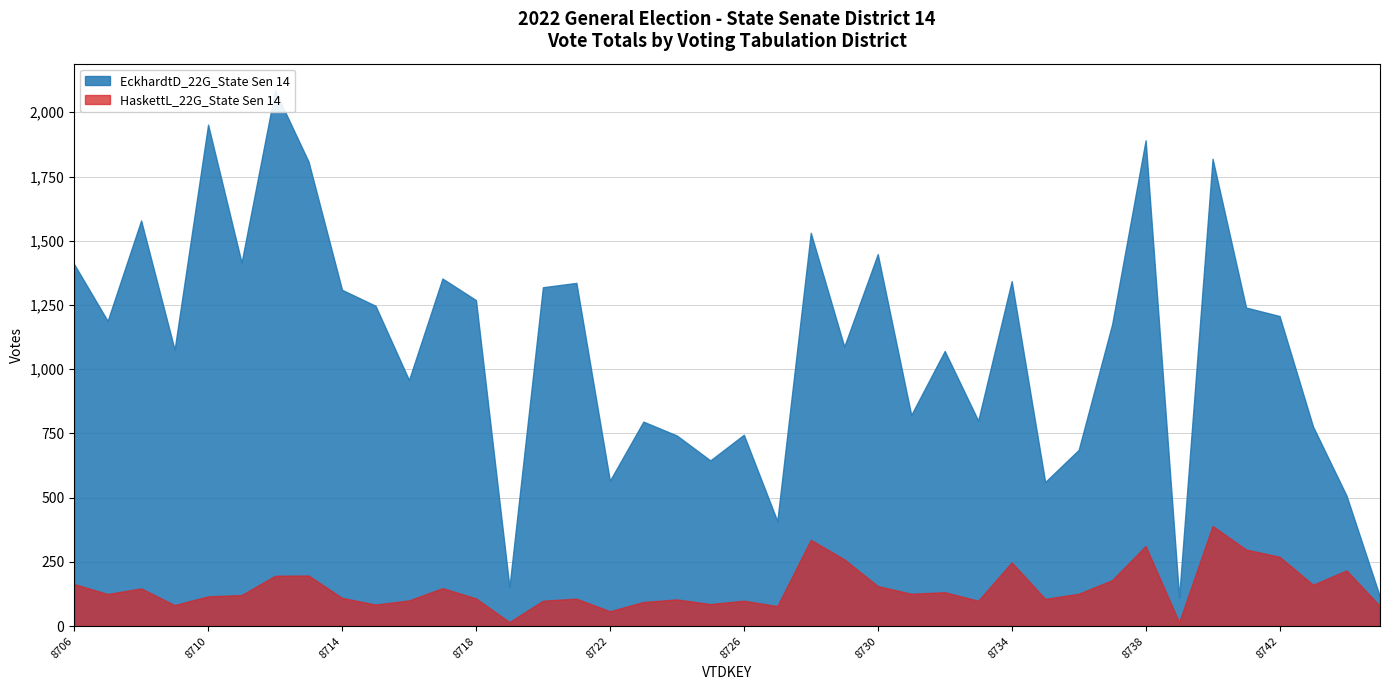

True or false: HaskettL_22G_State Sen 14 has a value of 492 at 8738.

False